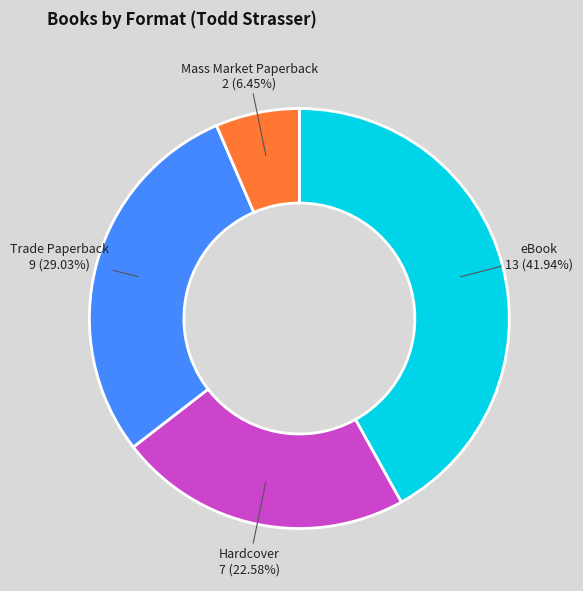

To the nearest percent, what percentage of the pie is Hardcover?

23%